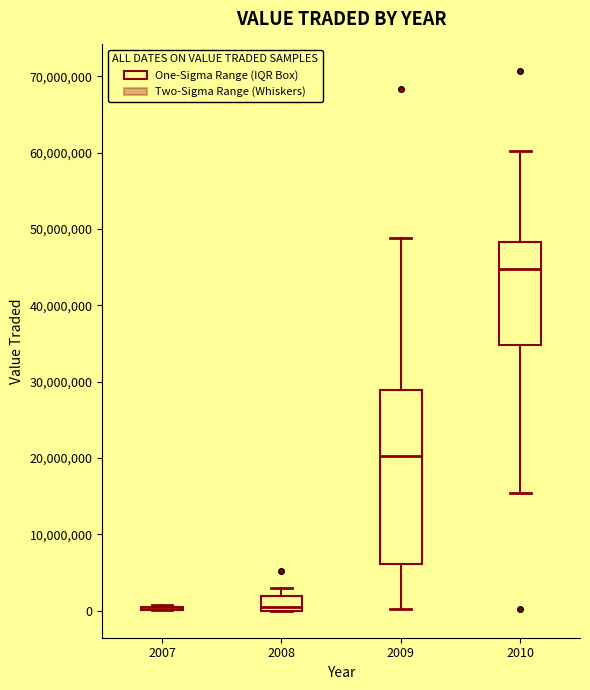

Reading left to right, read every box against the y-axis: the position of its median line, the range the box covers, and the ends of its whiskers. The values are not printed on the chart, so give them approximately, as read against the axis.

2007: box collapsed to a line at 0, whiskers 0 to 1000000
2008: median 1000000, box 0 to 2000000, whiskers 0 to 3000000
2009: median 20000000, box 6000000 to 29000000, whiskers 0 to 49000000
2010: median 45000000, box 35000000 to 48000000, whiskers 15000000 to 60000000